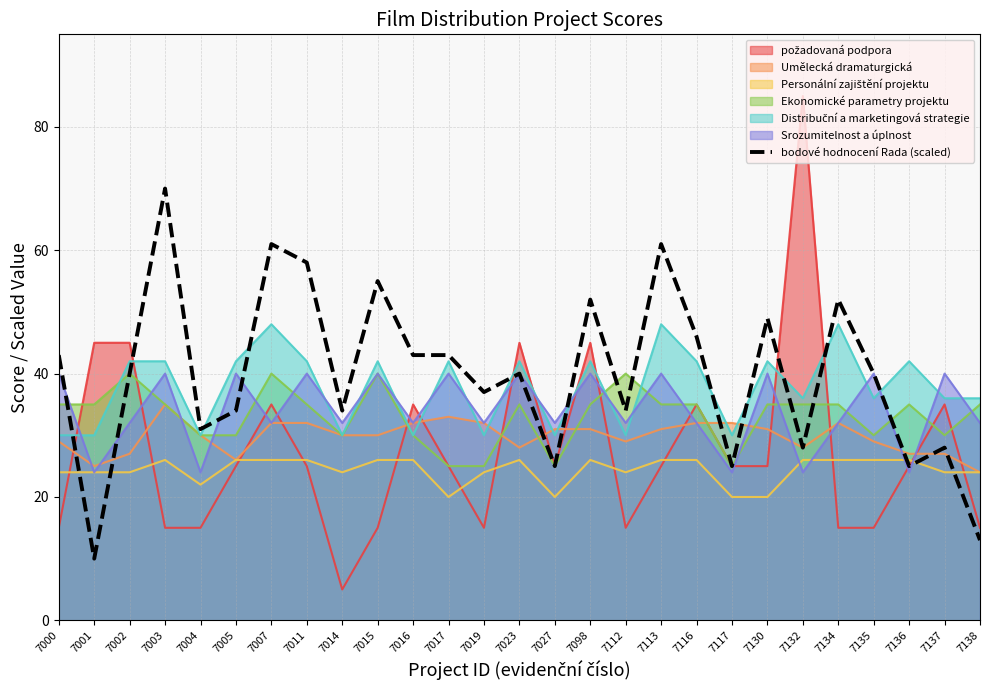

What is the difference between the values at 7003 and 7002?

30